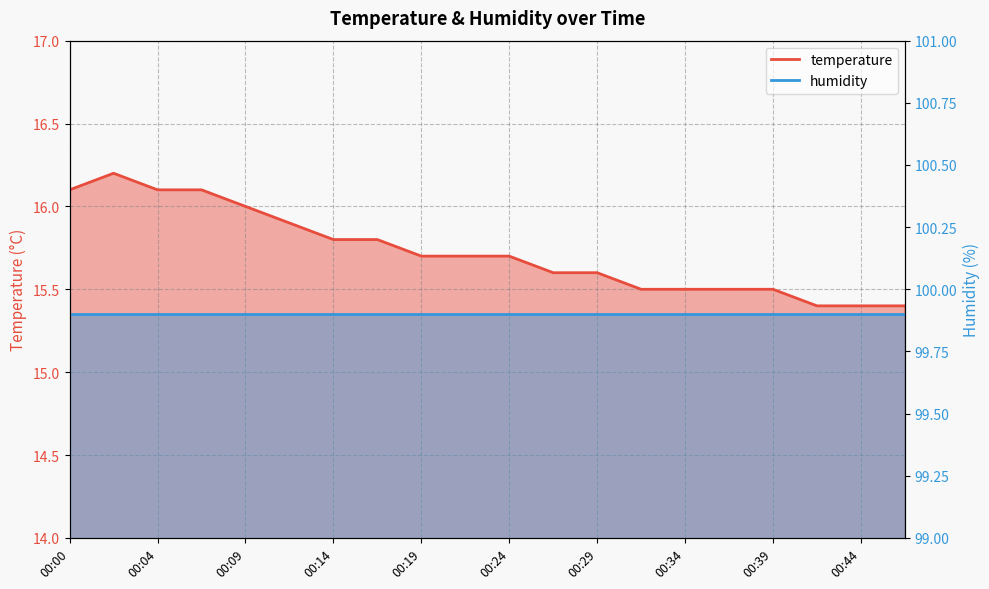

Approximately how many times larger is the value at 00:31 compared to 00:26?

1.0